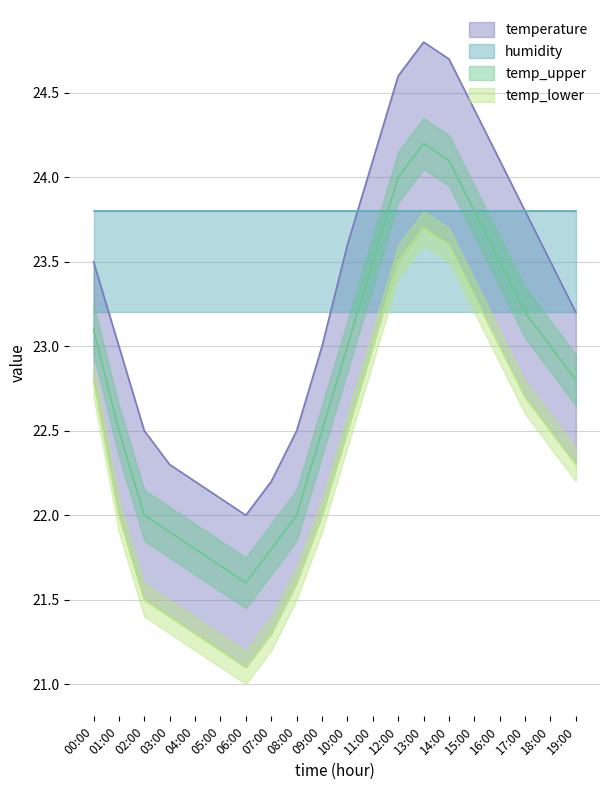

At which label does temp_upper first exceed 23?

00:00